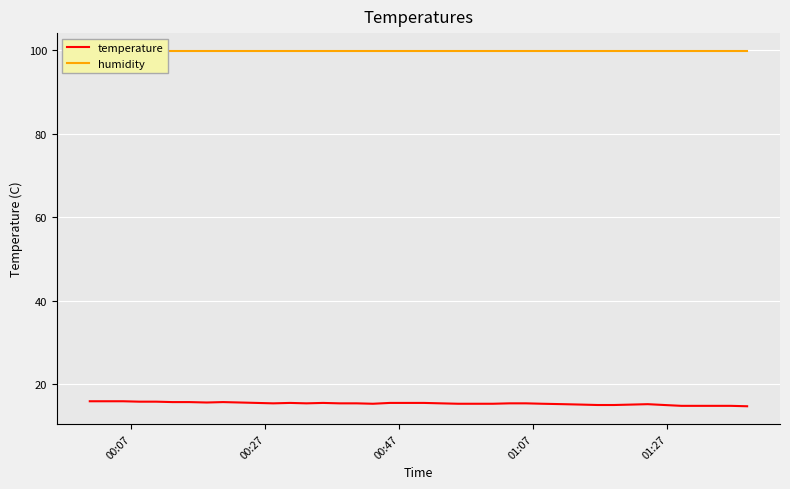

What is the highest value of the temperature series?

15.9